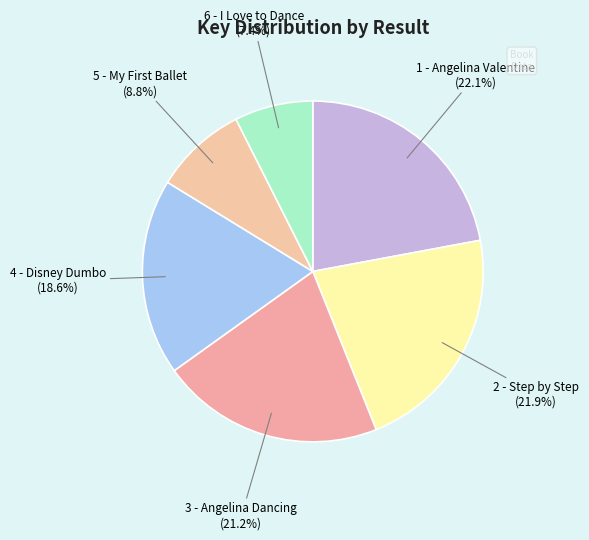

What is the smallest slice in the pie chart?

6 - I Love to Dance